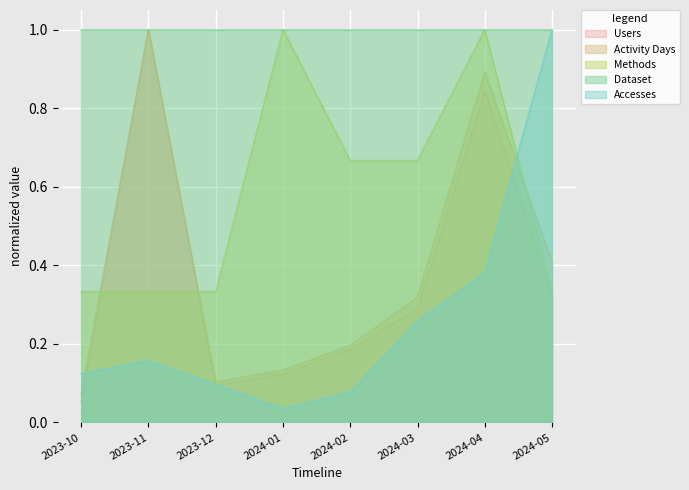

Rank the categories by Methods value from highest to lowest.

2024-01, 2024-04, 2024-02, 2024-03, 2023-10, 2023-11, 2023-12, 2024-05